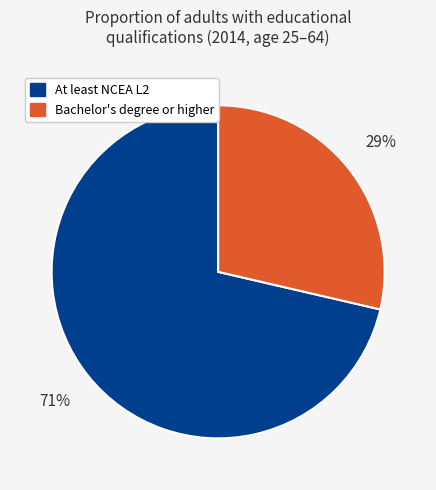

Is there any slice that represents more than half of the pie?

Yes